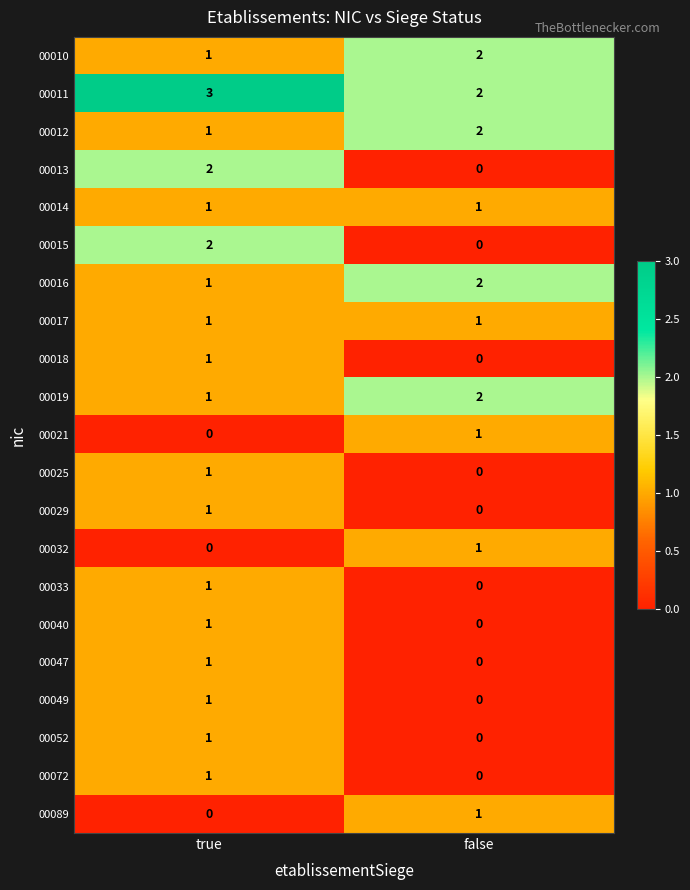

Where is 00018 nearest to the value 0?

false